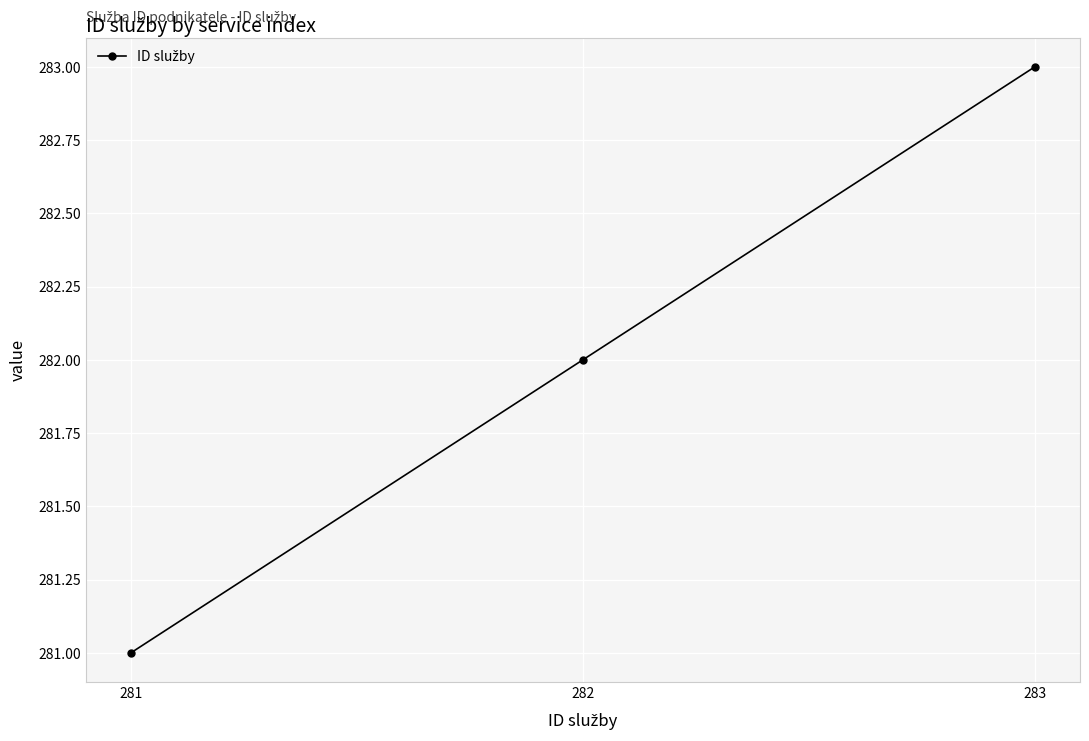

Reading right to left, transcribe all the data shown in this chart.

283	282	281